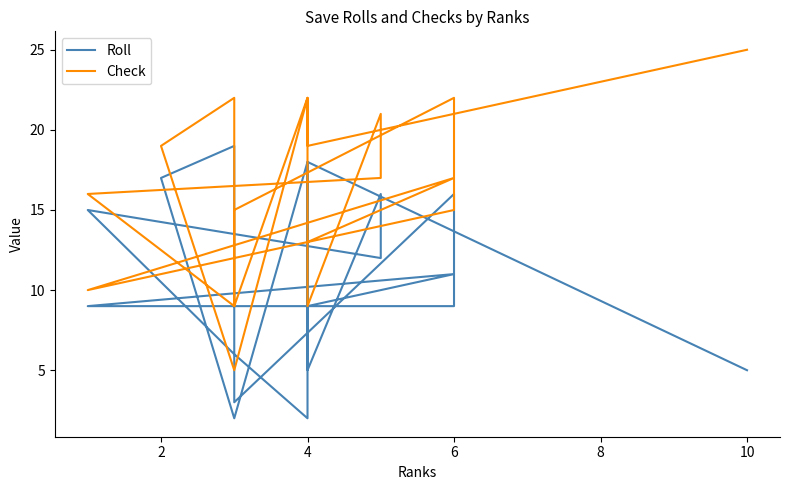

What are all the series names shown in the legend?

Roll, Check